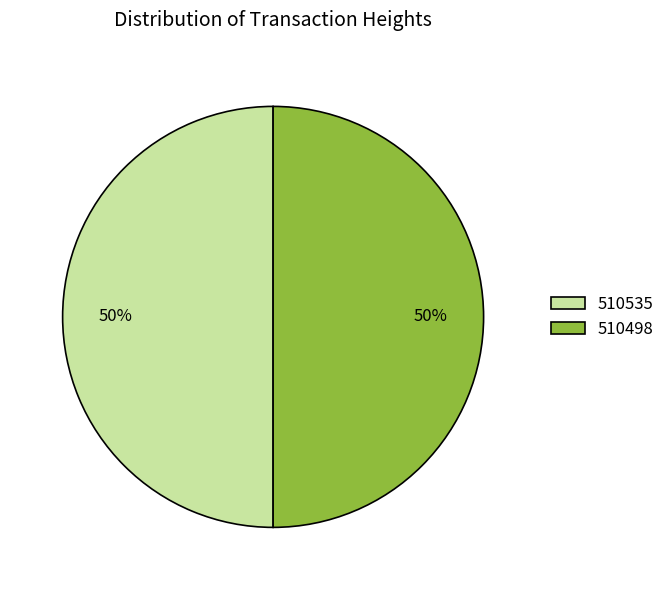

Do 510498 and 510535 together represent more than half of the pie?

Yes